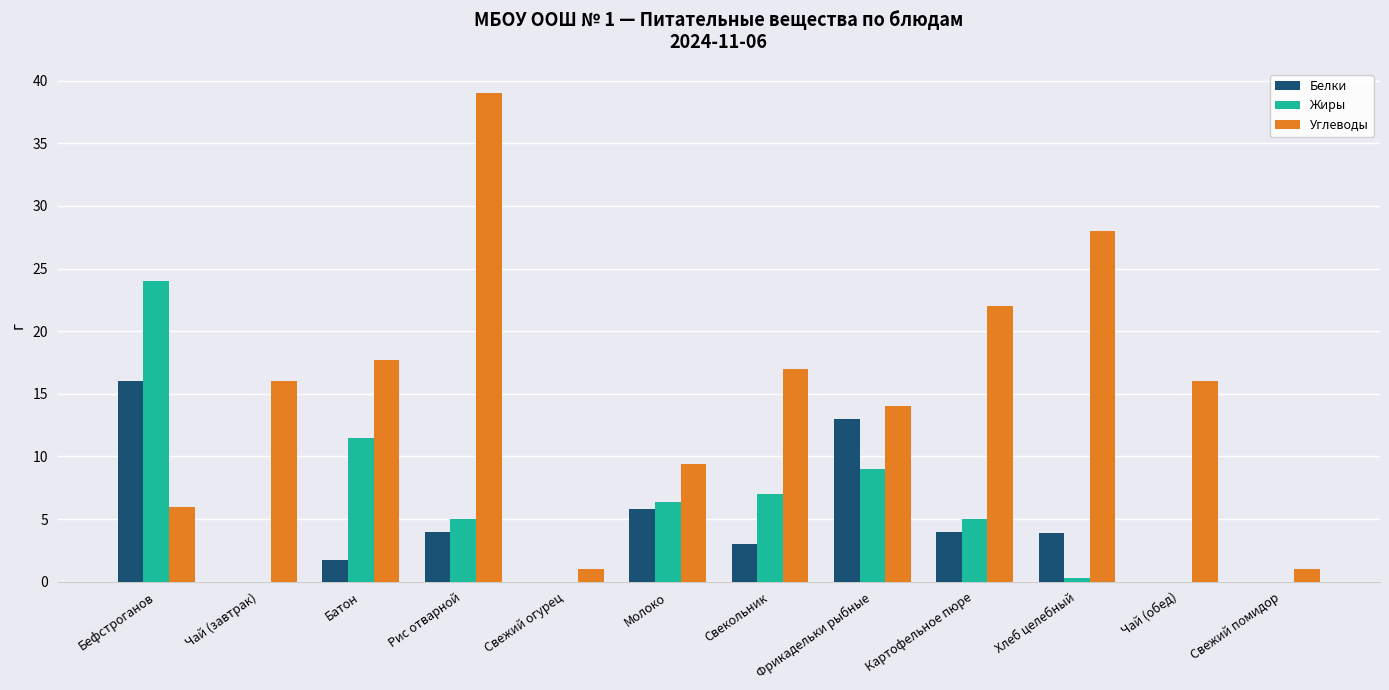

Is it true that Белки equals 6.3 at Картофельное пюре?

False